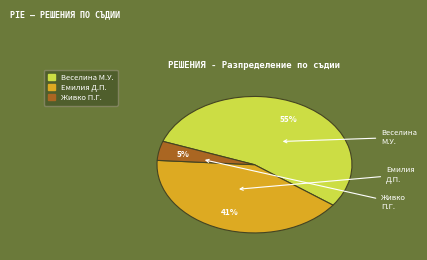

Is there a majority slice in this chart?

Yes